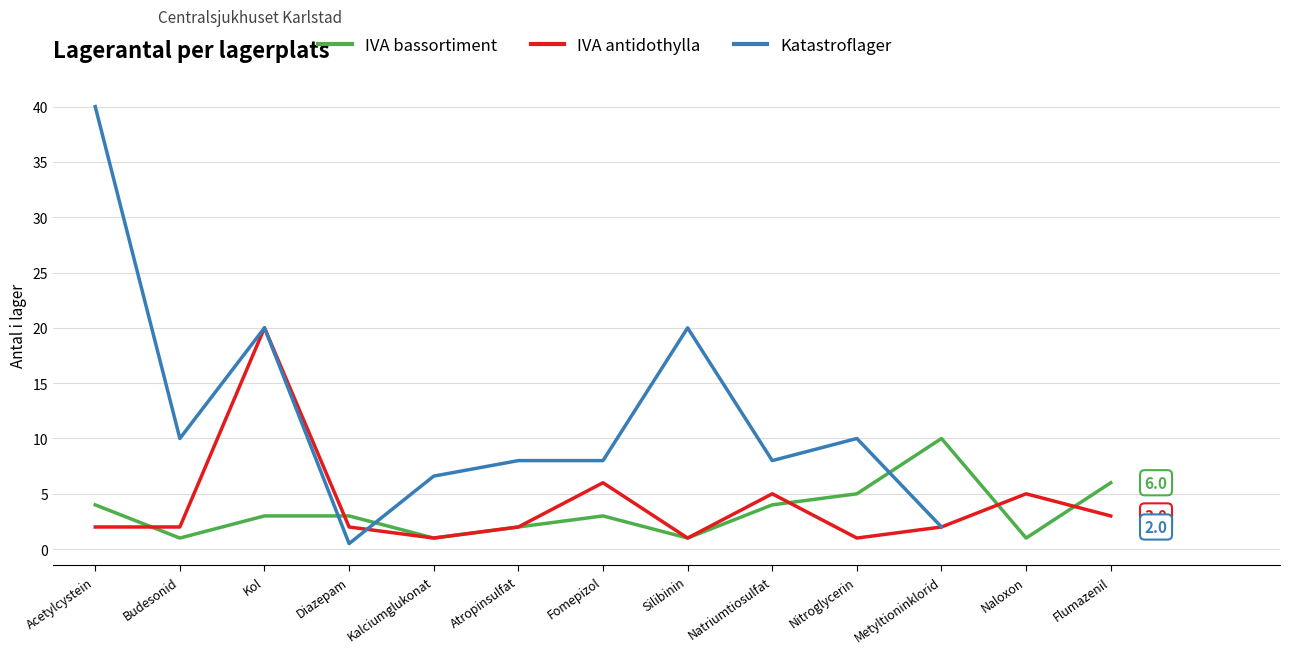

What are all the series names shown in the legend?

IVA bassortiment, IVA antidothylla, Katastroflager